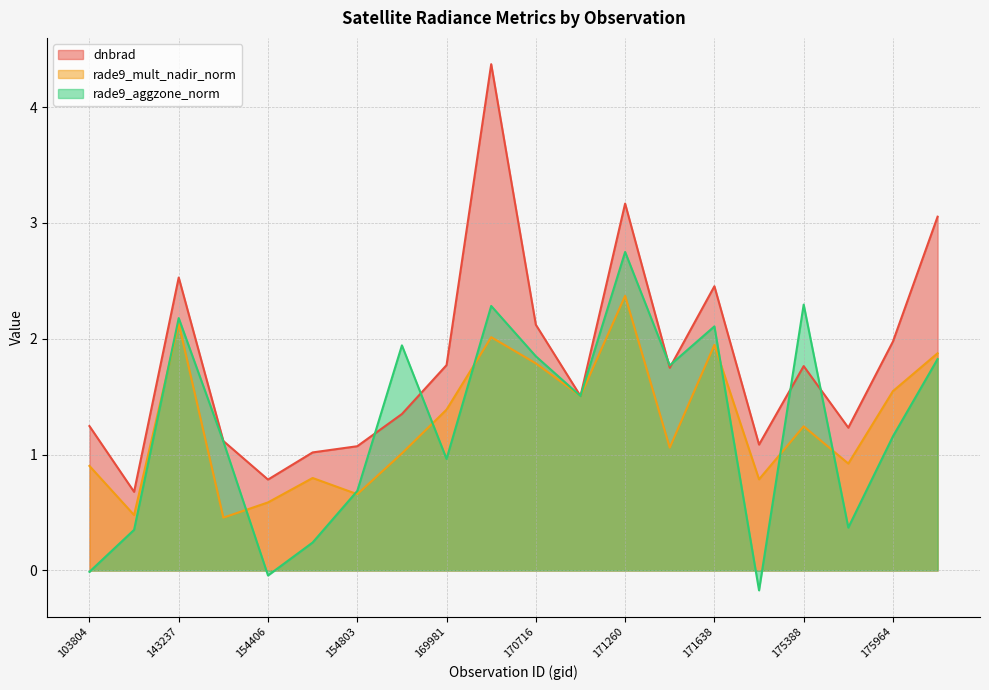

How many data points in rade9_mult_nadir_norm are above 1?

12